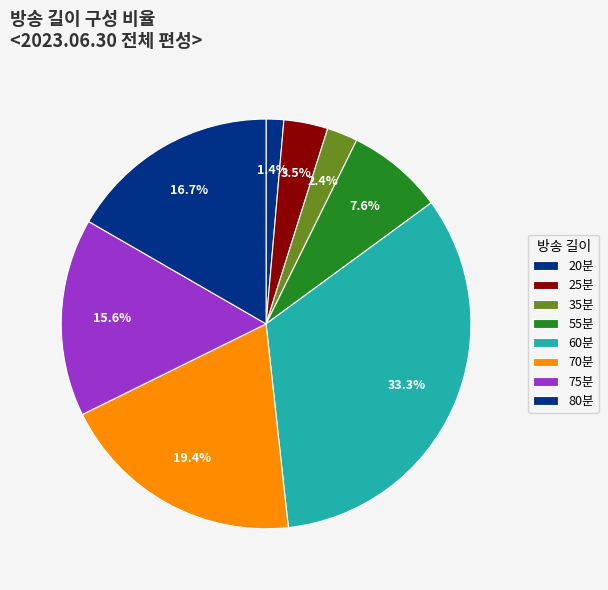

Count the number of slices in the pie.

8